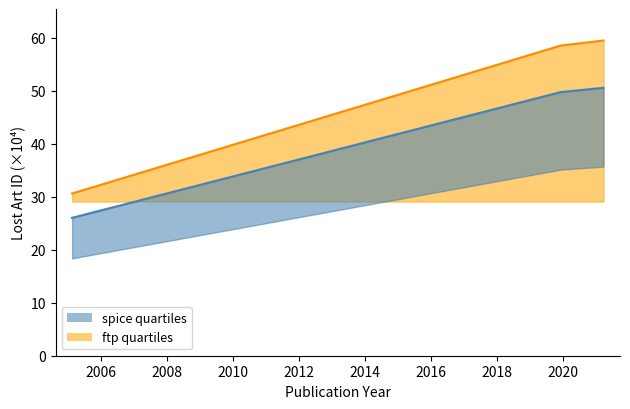

Which series changed the most between 2005-02-16 and 2021-03-23?

spice quartiles upper